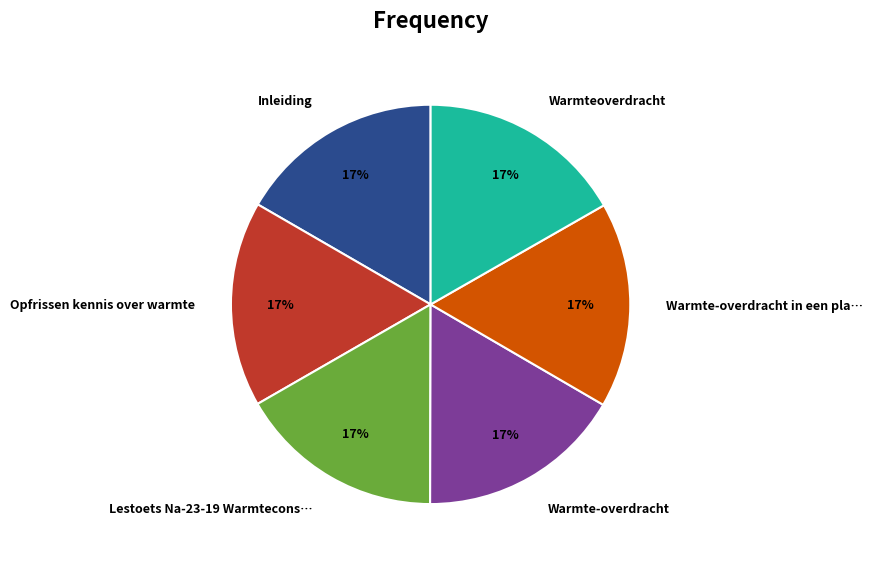

How many segments does this pie chart have?

6